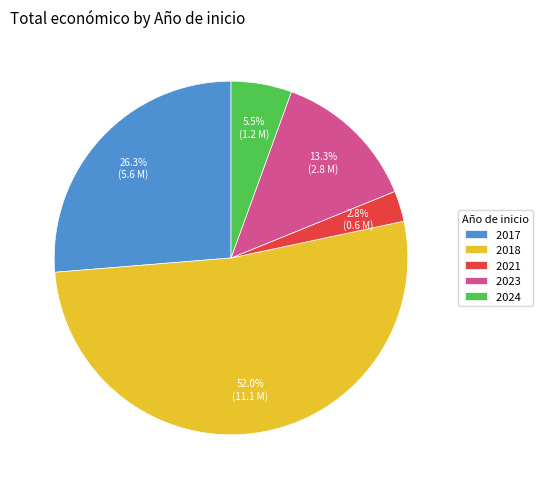

Is 2018 the majority of the pie?

Yes